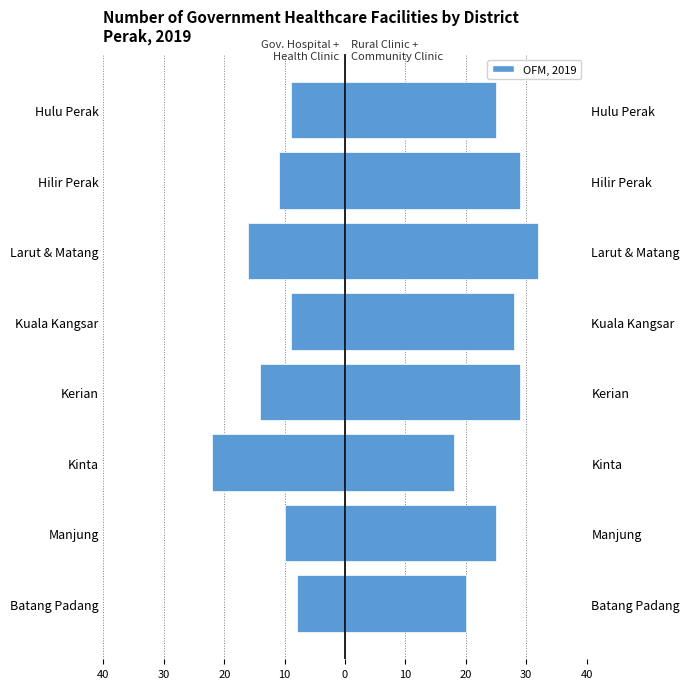

How many values in the Gov. Hospital + Health Clinic series exceed -10?

3